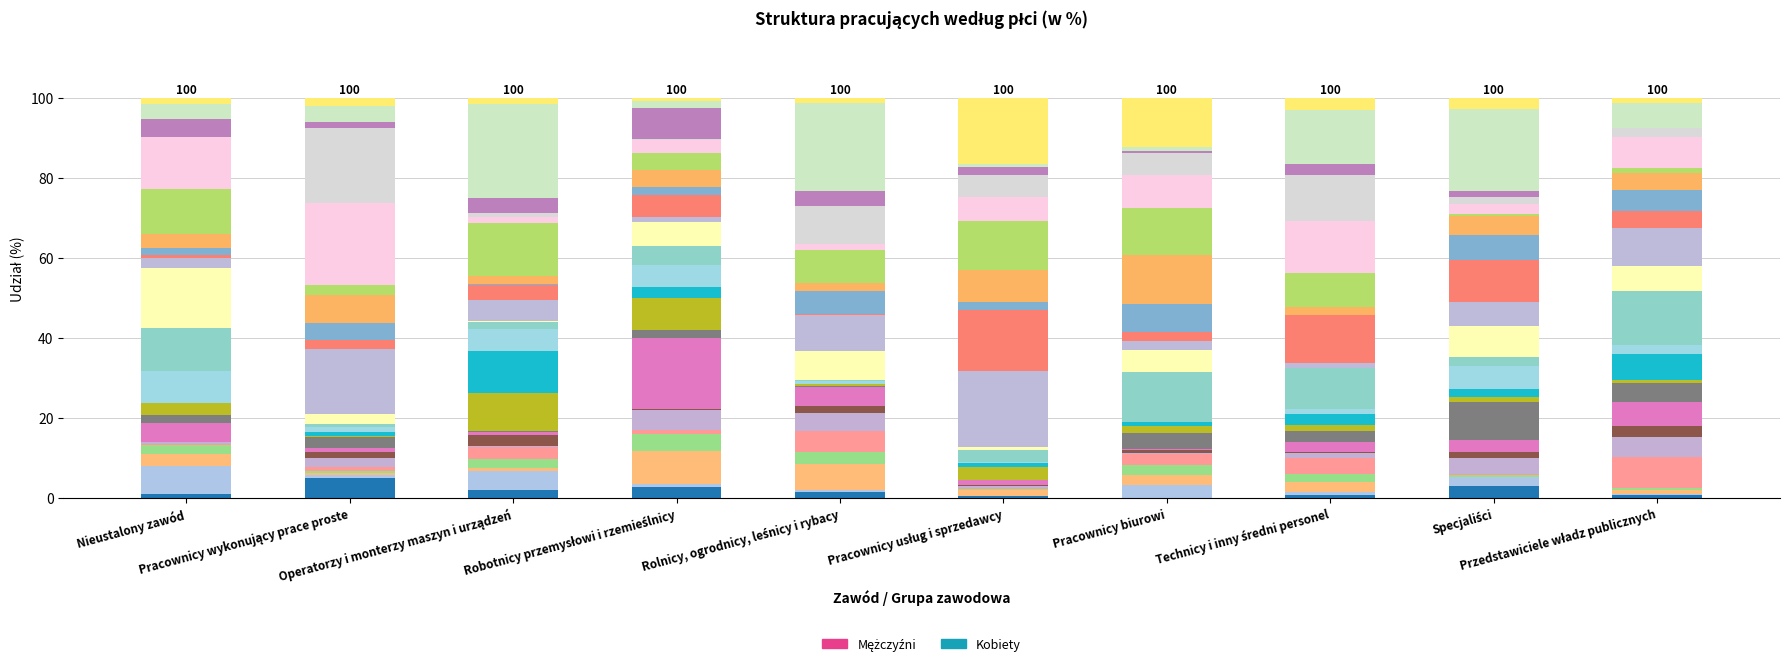

Which category has the highest value in the Kobiety band 0 series?

Przedstawiciele władz publicznych